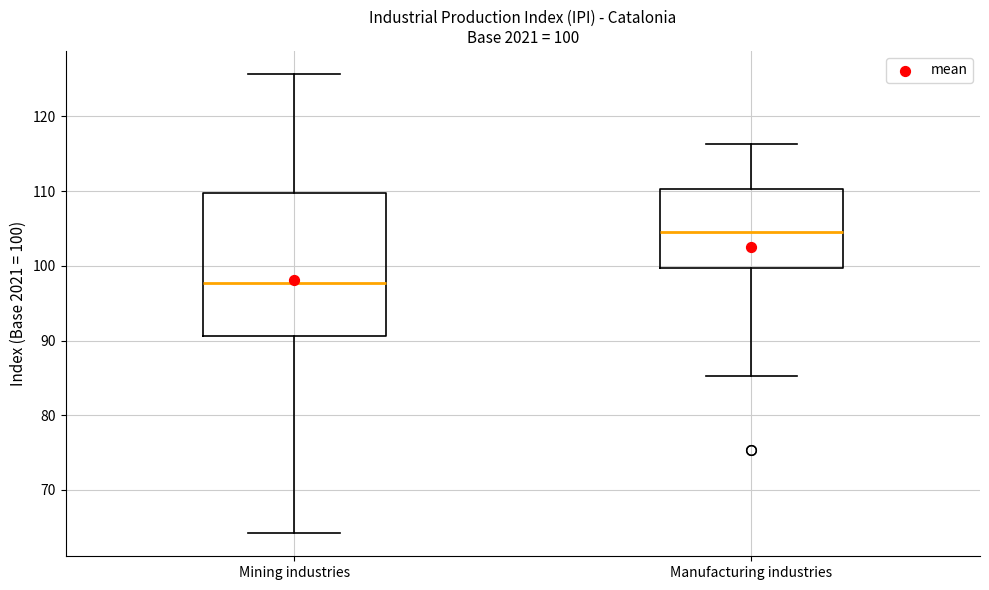

Comparing the boxes themselves (not the whiskers), which one is the tallest?

Mining industries